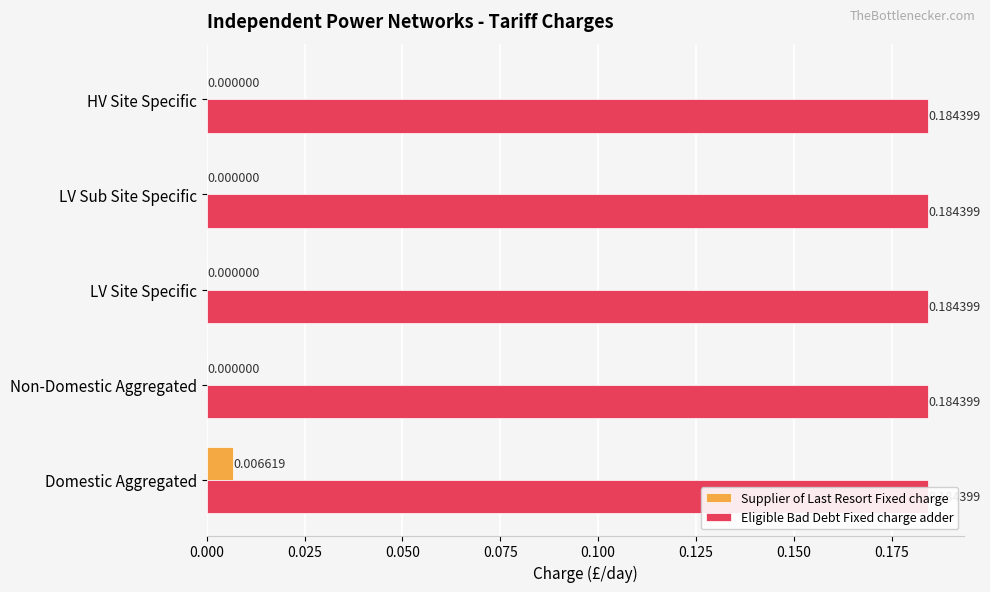

Reading left to right, list all the values displayed in this chart.

Supplier of Last Resort Fixed charge: 0.0	0.0	0.0	0.0	0.0
Eligible Bad Debt Fixed charge adder: 0.3	0.3	0.3	0.3	0.3